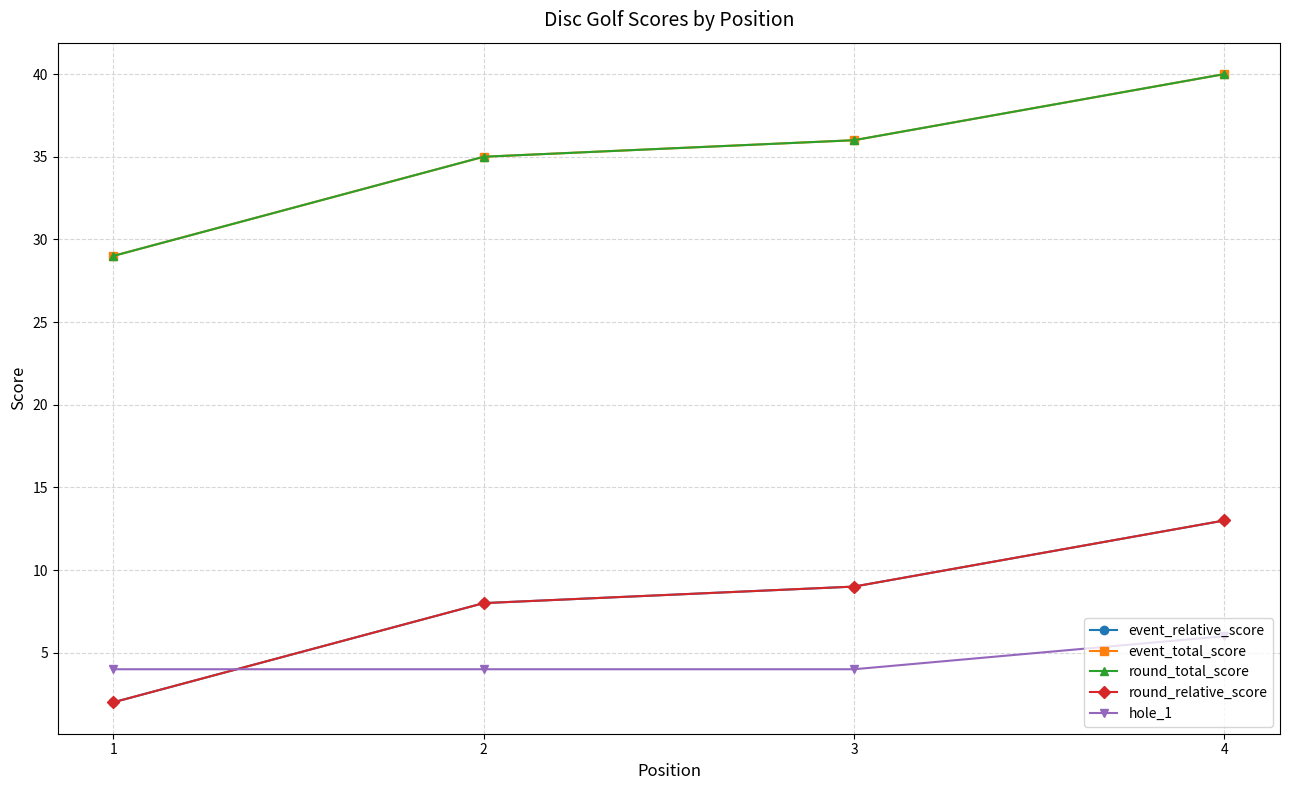

Is this an area chart (filled region under the line)?

No